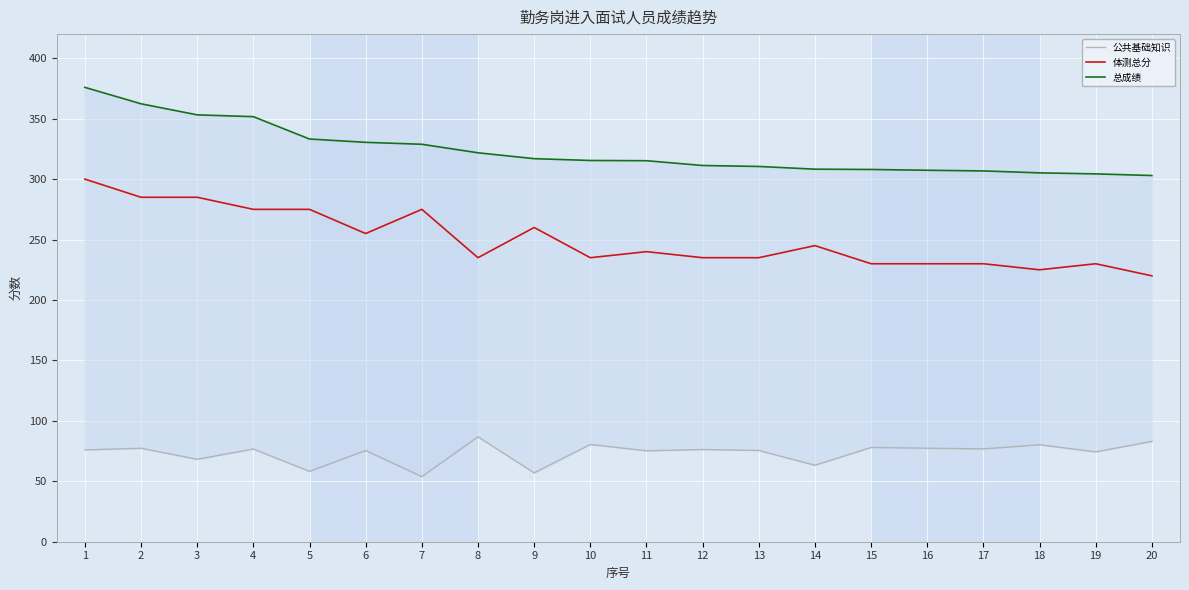

Which series has the largest range (max minus min)?

体测总分